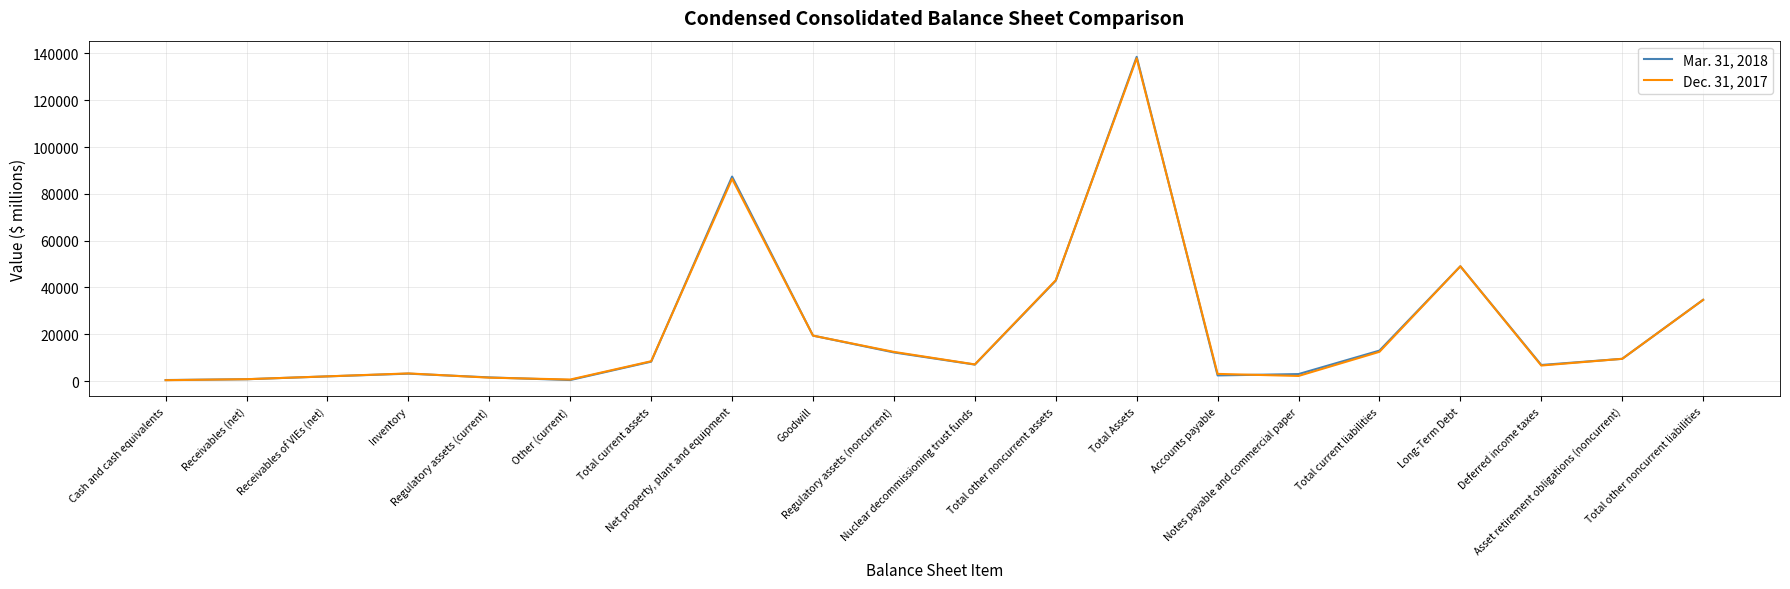

List the series in order of their overall mean, highest first.

Mar. 31, 2018, Dec. 31, 2017